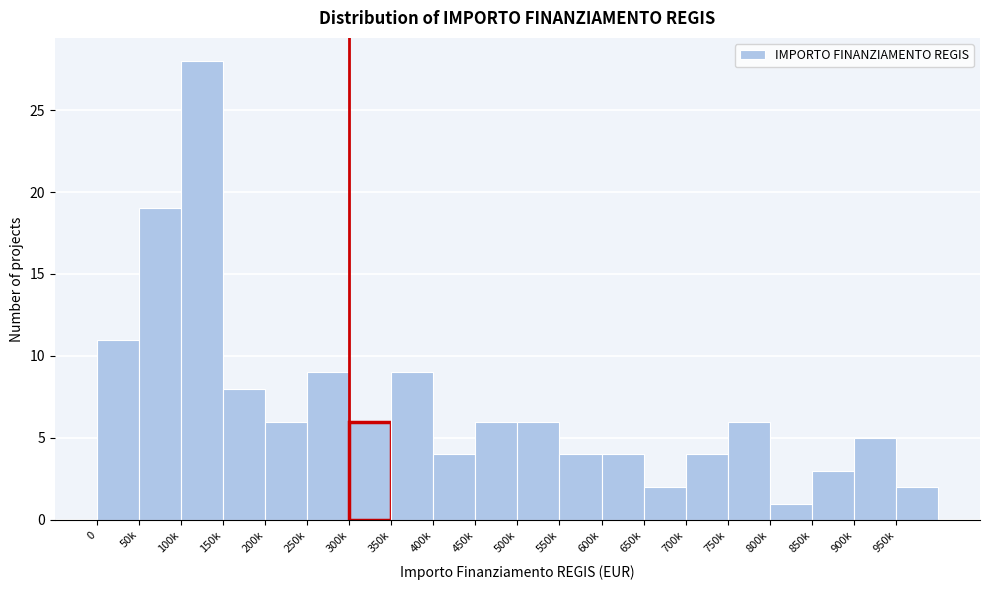

Reading right to left, what are all the values shown in this chart?

950k=2	900k=5	850k=3	800k=1	750k=6	700k=4	650k=2	600k=4	550k=4	500k=6	450k=6	400k=4	350k=9	300k=6	250k=9	200k=6	150k=8	100k=28	50k=19	0=11